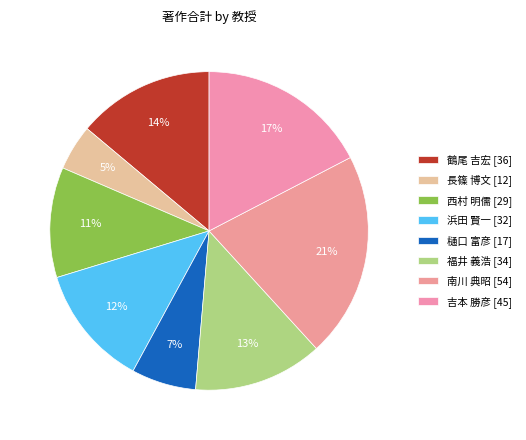

Count the number of slices in the pie.

8